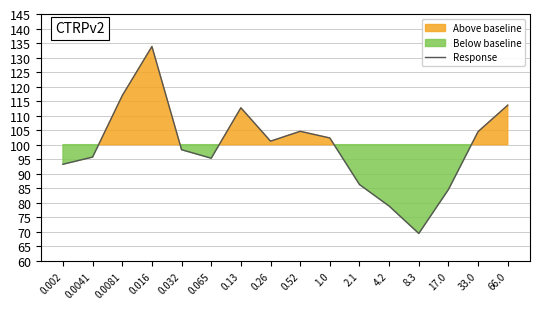

What is the maximum value shown in the chart?

133.8